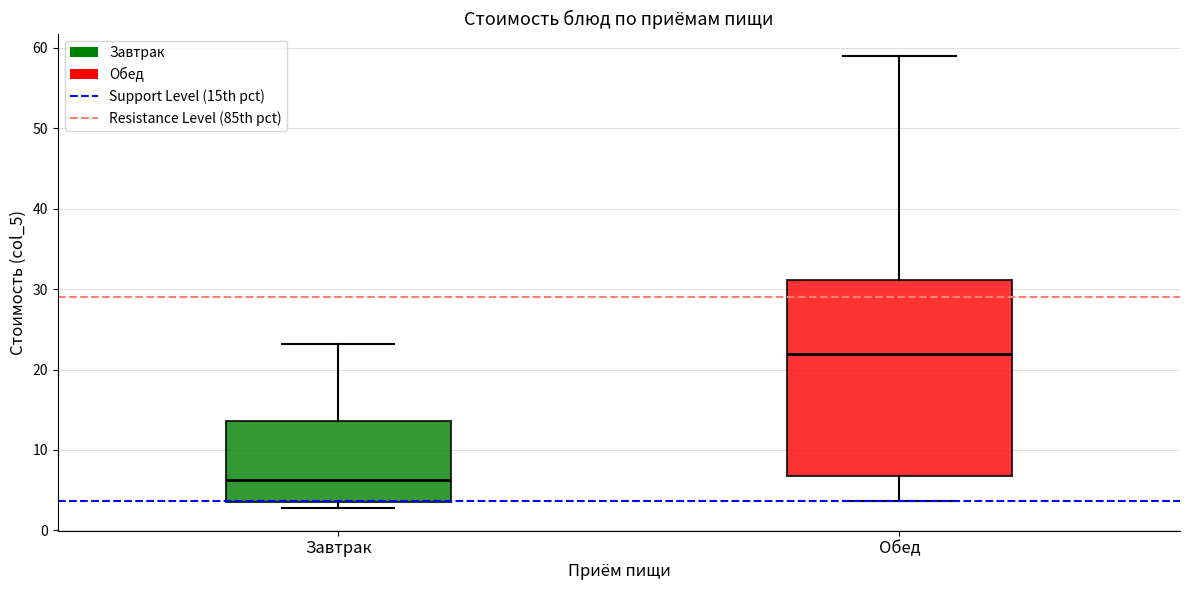

Reading left to right, read every box against the y-axis: the position of its median line, the range the box covers, and the ends of its whiskers. The values are not printed on the chart, so give them approximately, as read against the axis.

Завтрак: median 6, box 4 to 14, whiskers 3 to 23
Обед: median 22, box 7 to 31, whiskers 4 to 59